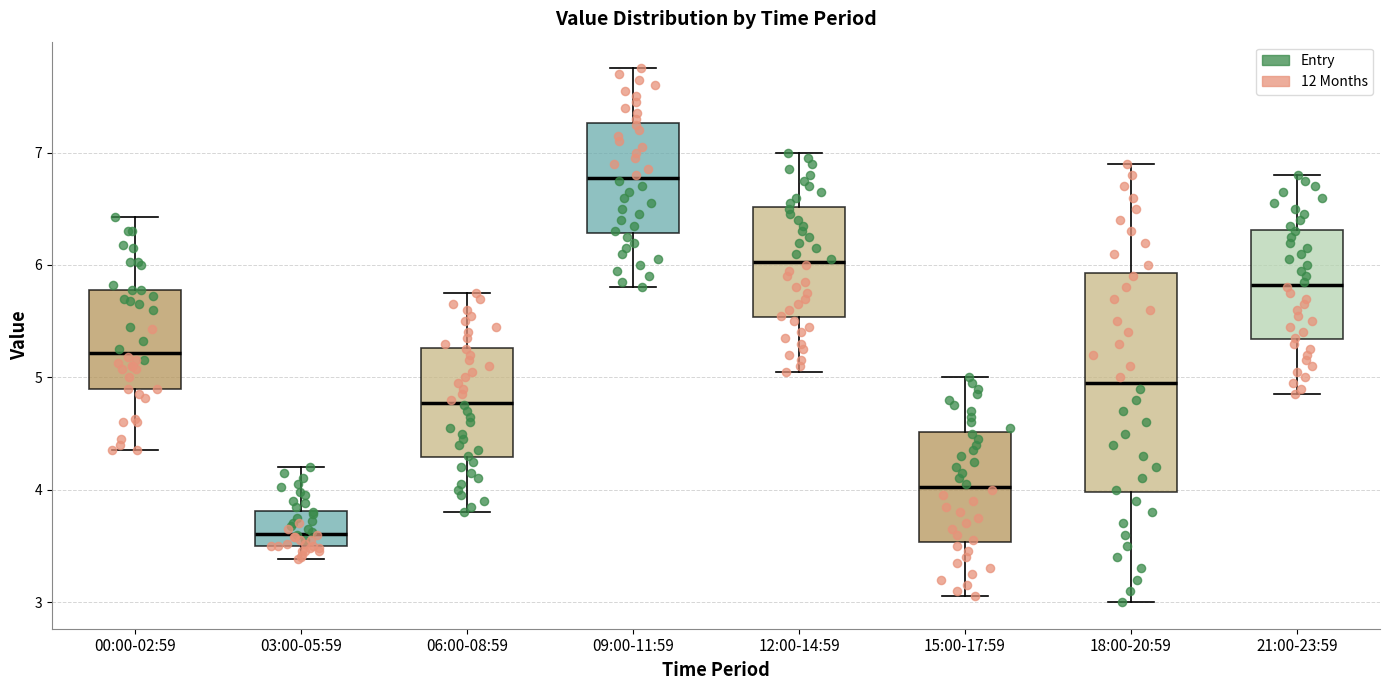

Where does the median line of the box for 03:00-05:59 sit on the y-axis? The values are not printed on the chart, so give them approximately, as read against the axis.

3.6